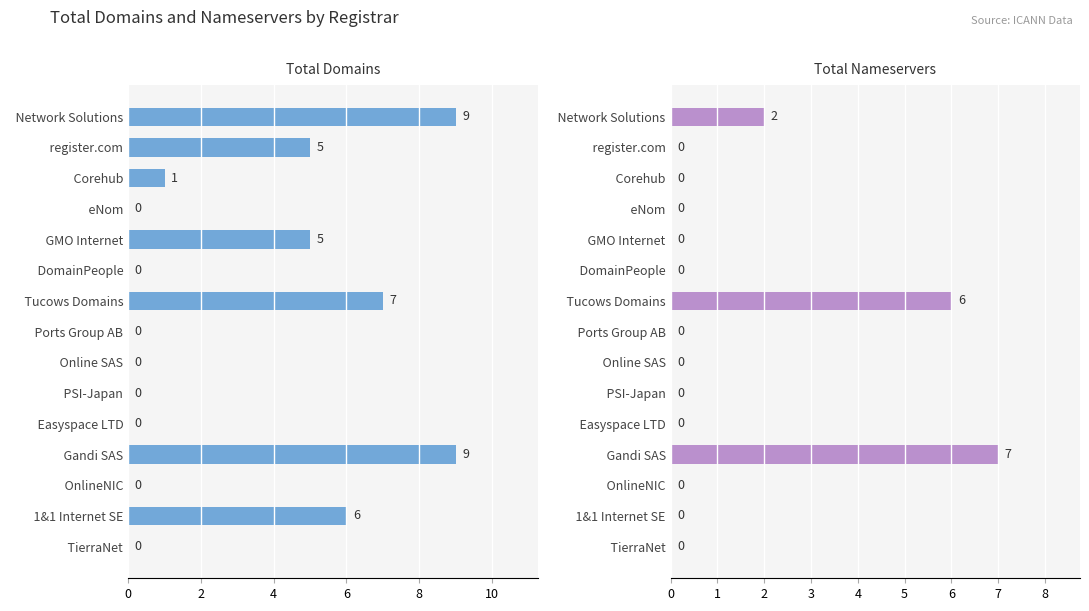

Which series has the largest total across all categories?

total-domains